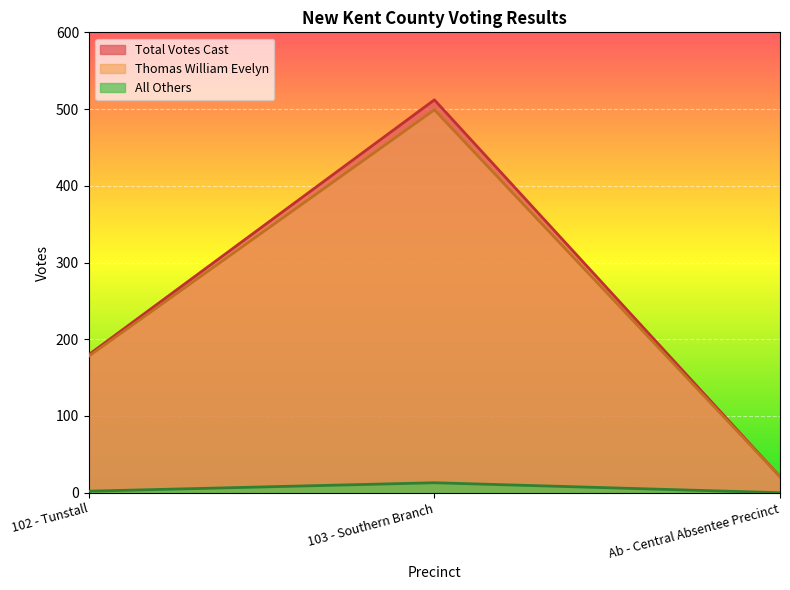

Which category has the highest value in the Thomas William Evelyn series?

103 - Southern Branch